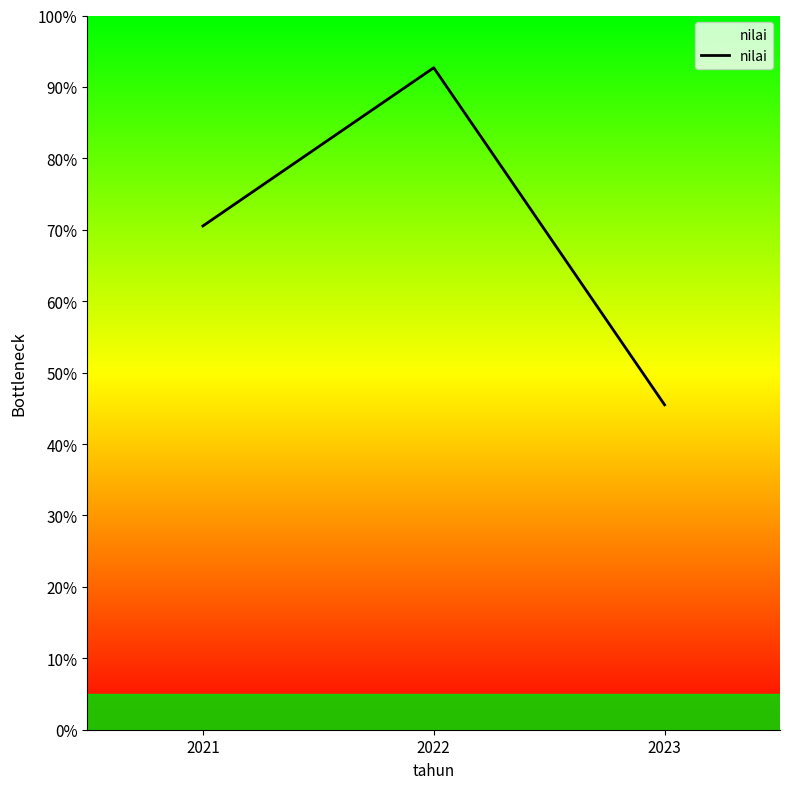

What is the sum of all values?

208.7